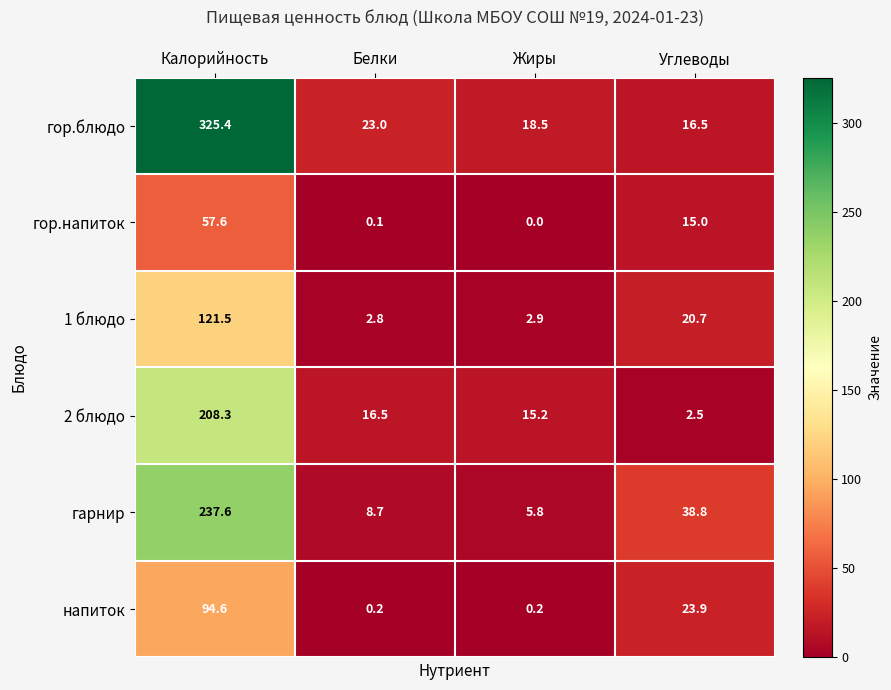

What is the spread (max minus min) of values at Белки?

22.9